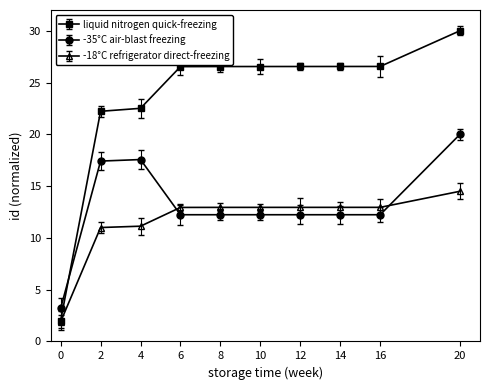

What is the approximate value of -35°C air-blast freezing at 8?

12.2